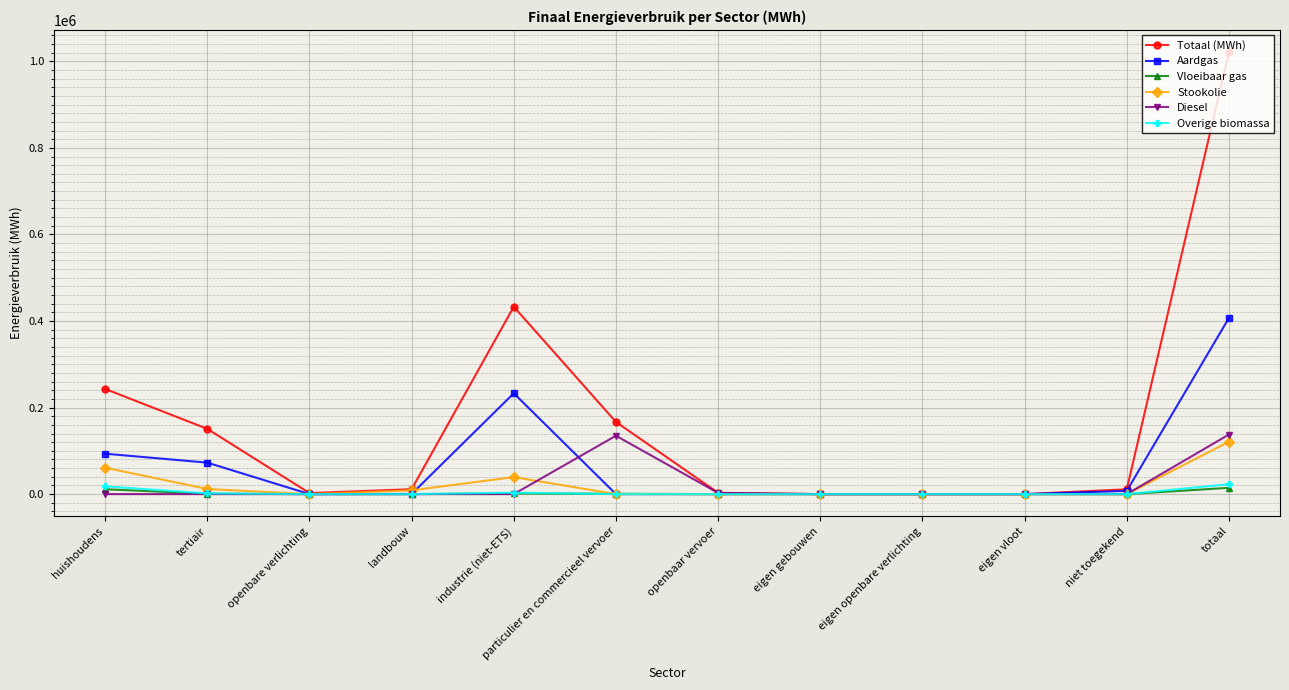

True or false: Totaal (MWh) has more than 0 interior local peaks.

True